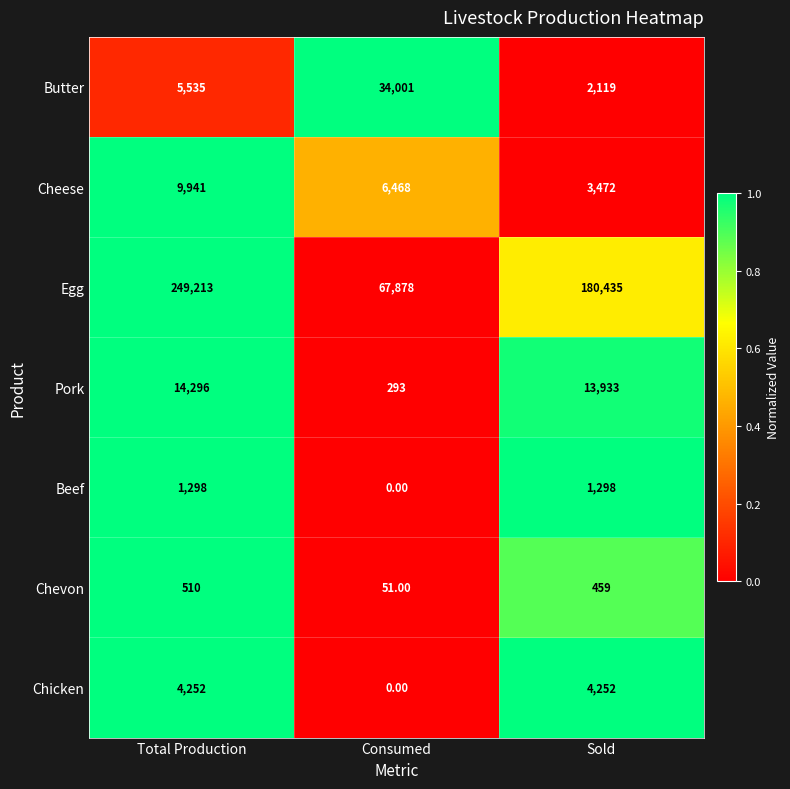

Where is Cheese nearest to the value 6706?

Consumed